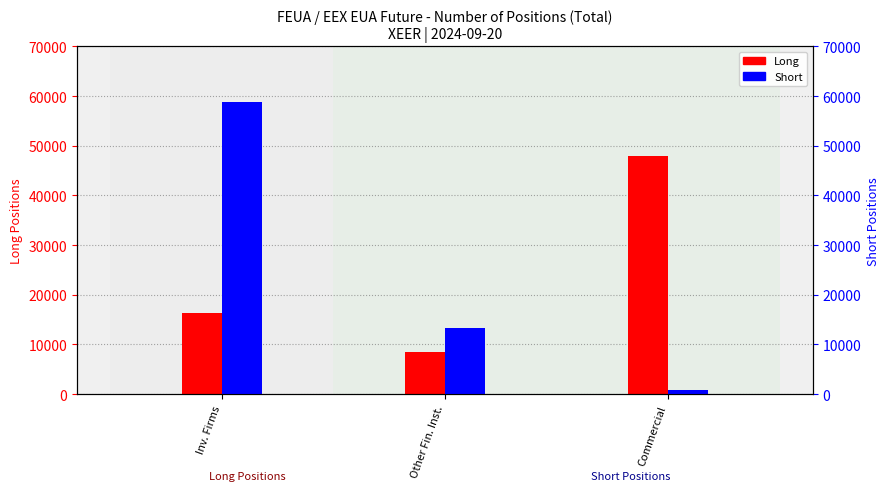

Count the number of categories in the chart.

3